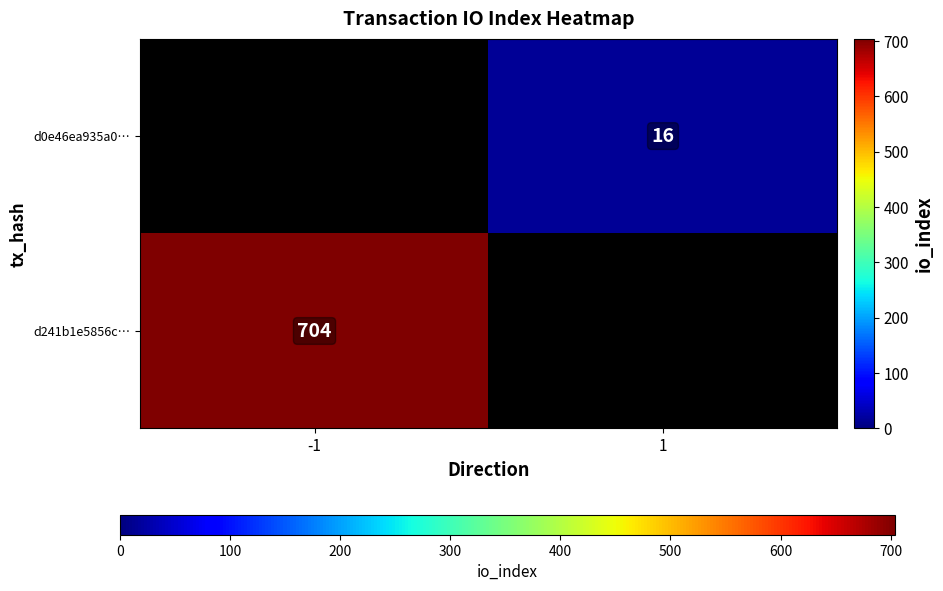

What is the greatest value displayed?

704.0